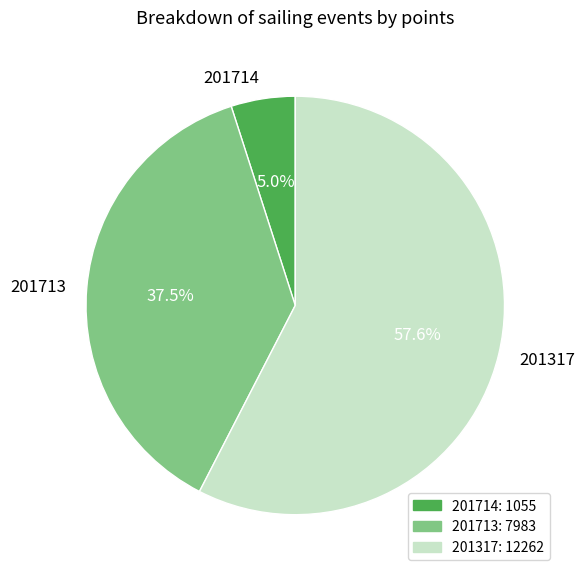

To the nearest percent, what portion does 201714 represent?

5%